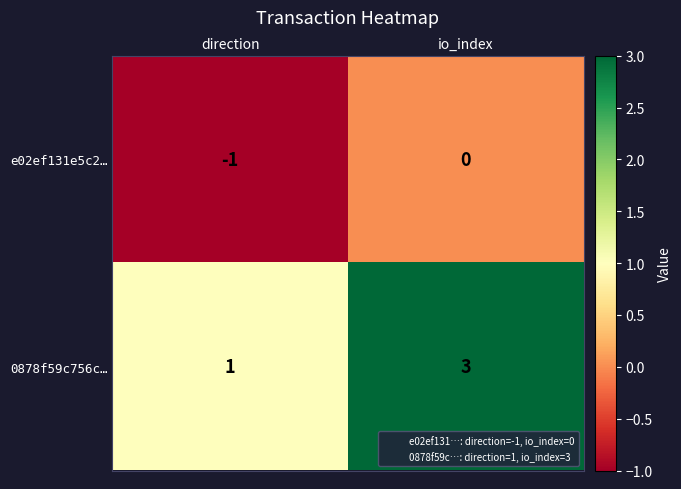

Rank the series by their average value, from highest to lowest.

0878f59c756c…, e02ef131e5c2…